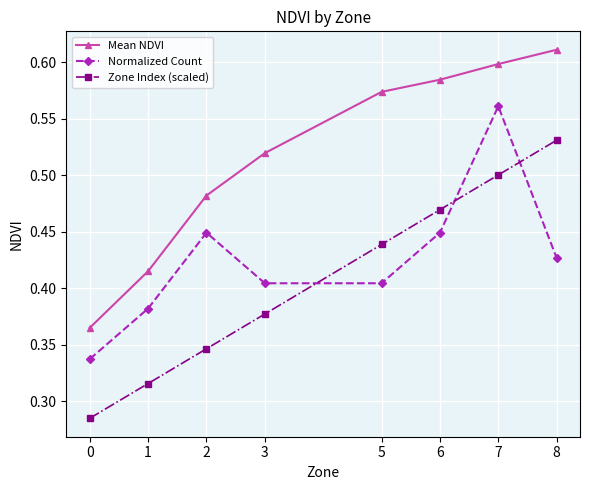

Which series changed the most between 0 and 6?

Mean NDVI